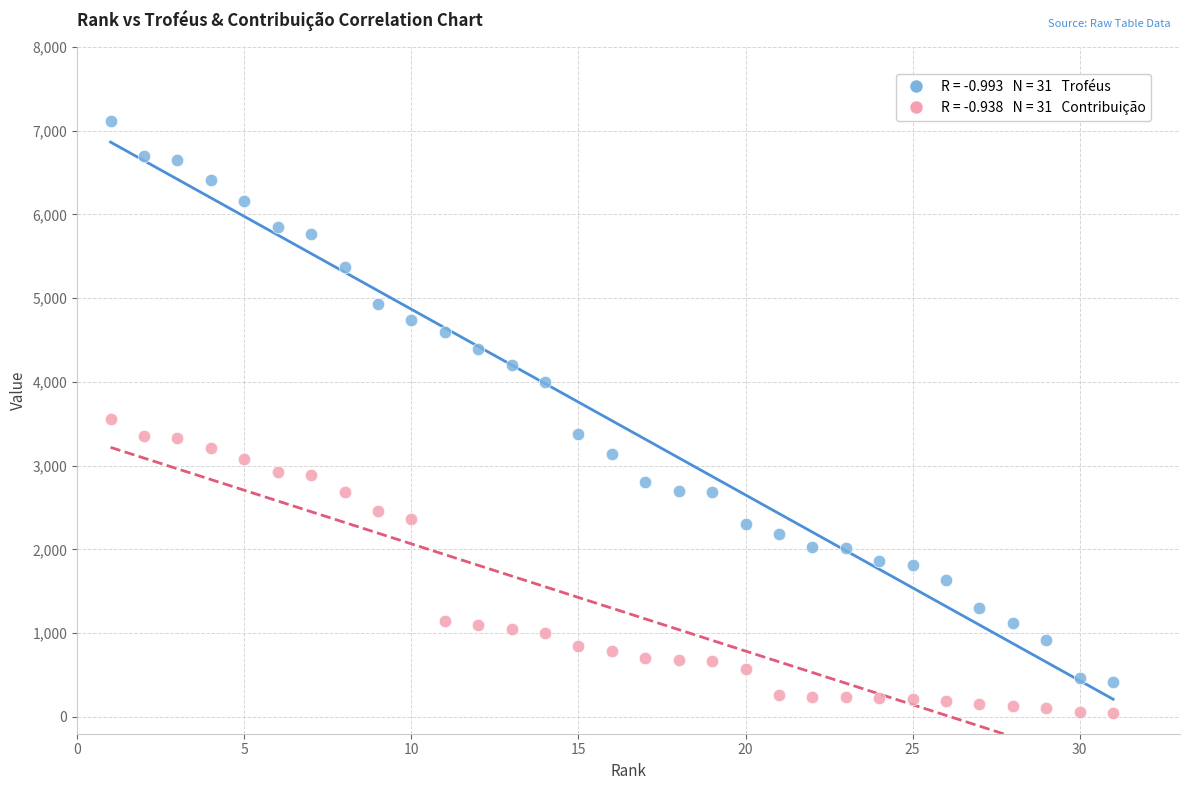

Across all data points, what is the range of Y values (max minus min)?

7077